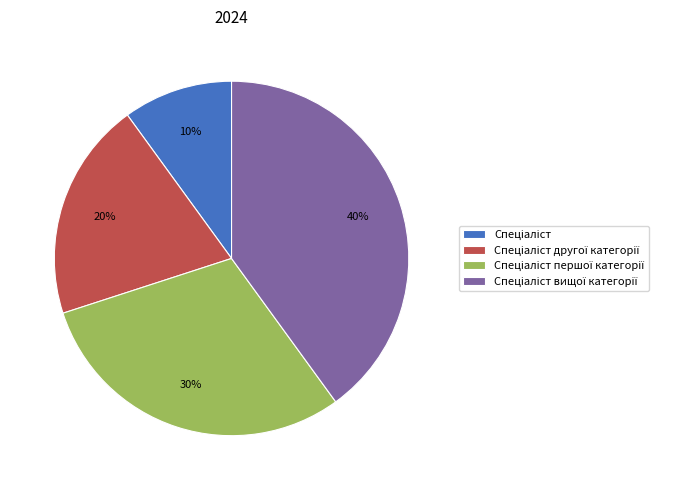

To the nearest percent, what is the average slice percentage?

25%